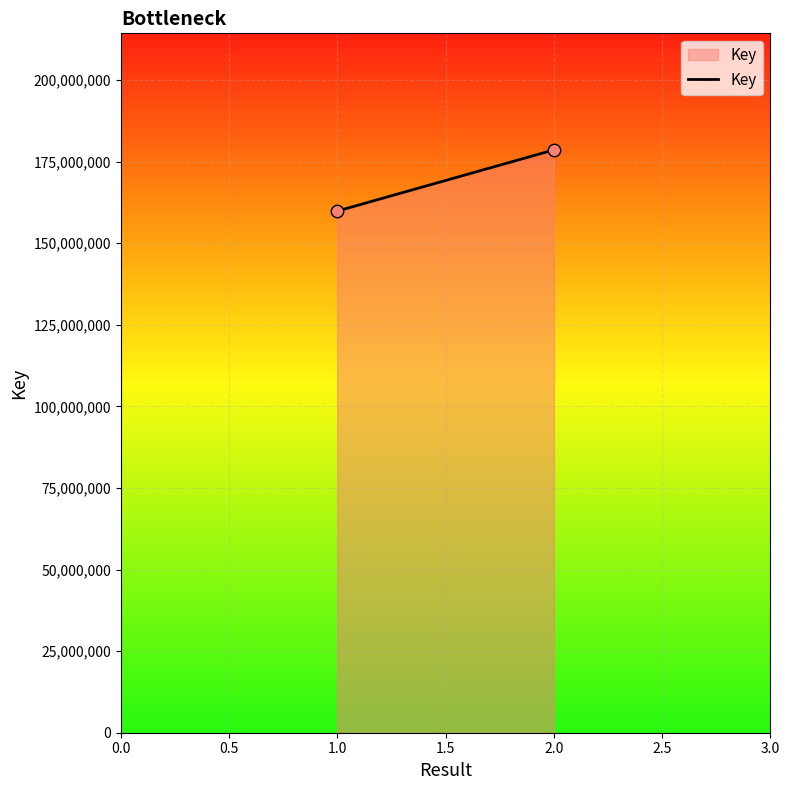

What is the range of Y values (max minus min)?

18739882